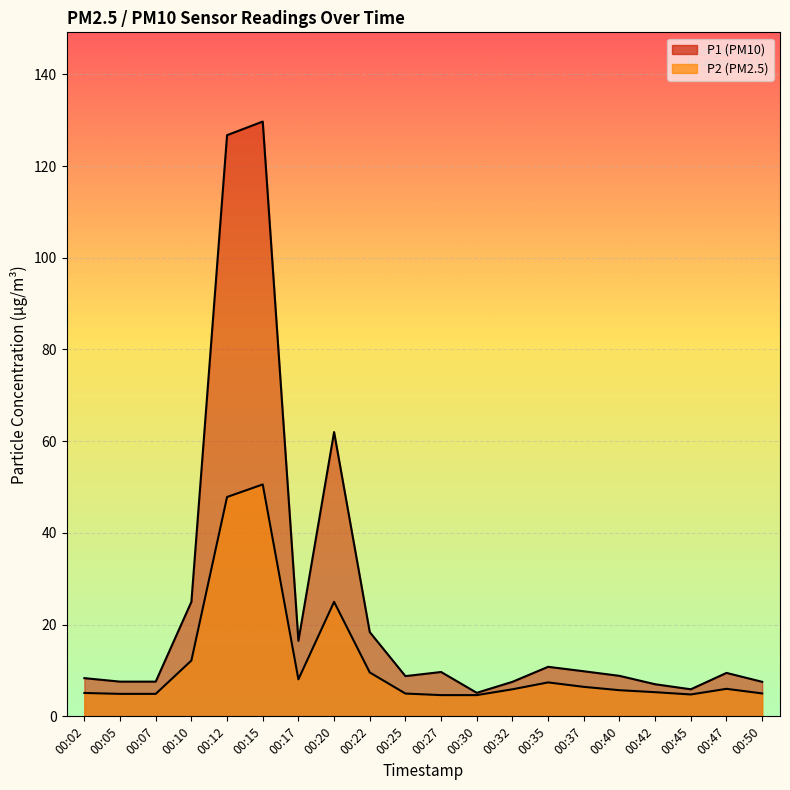

Which category has the highest value in the P2 series?

00:15